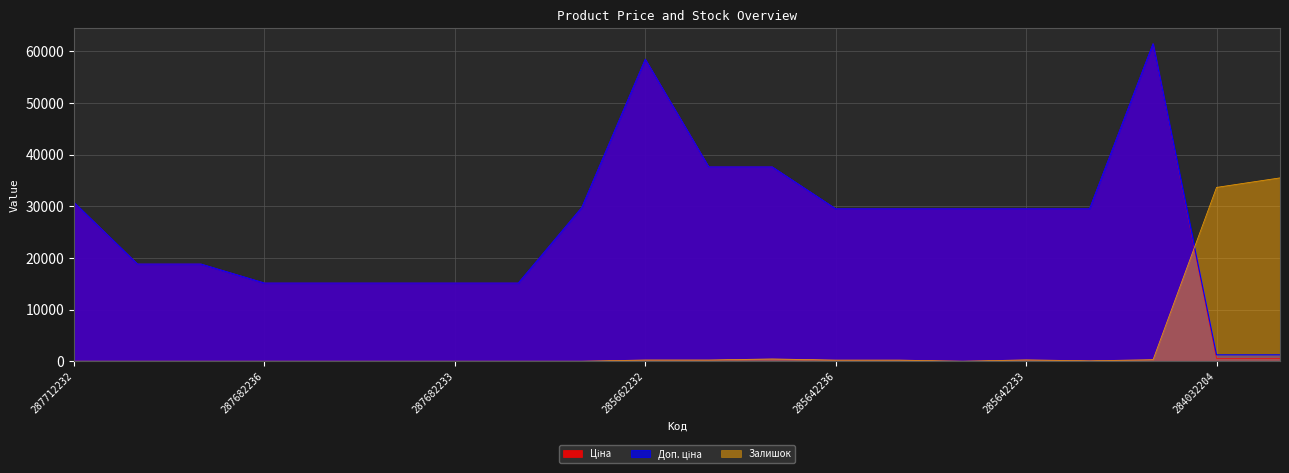

Which series has the widest spread of values?

Ціна